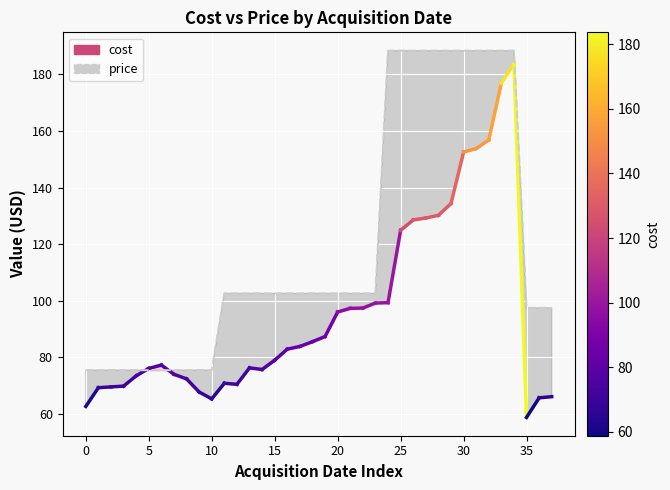

Reading left to right, what are all the values shown in this chart?

75.5	75.5	75.5	75.5	75.5	75.5	75.5	75.5	75.5	75.5	75.5	102.6	102.6	102.6	102.6	102.6	102.6	102.6	102.6	102.6	102.6	102.6	102.6	102.6	188.4	188.4	188.4	188.4	188.4	188.4	188.4	188.4	188.4	188.4	188.4	97.5	97.5	97.5